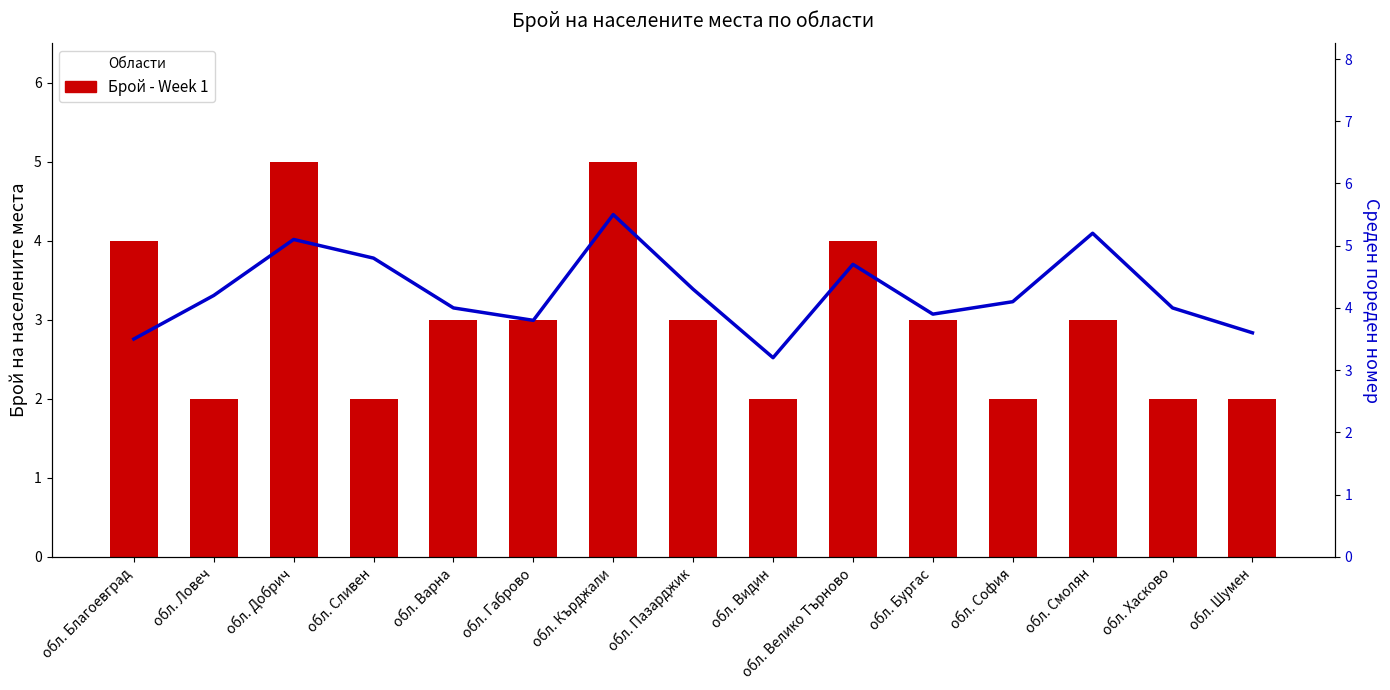

Is the value of Среден пореден номер at обл. Хасково greater than the value of Брой населени места at обл. Бургас?

Yes